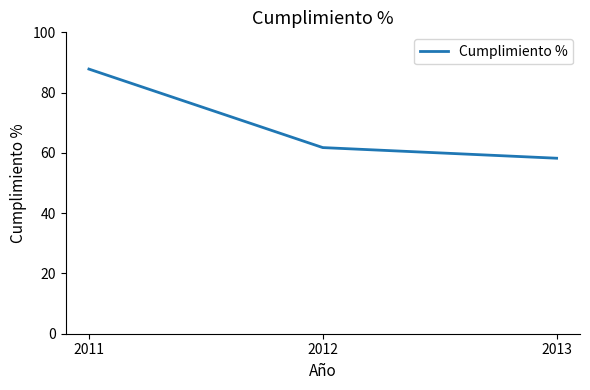

What is the maximum value shown in the chart?

87.8